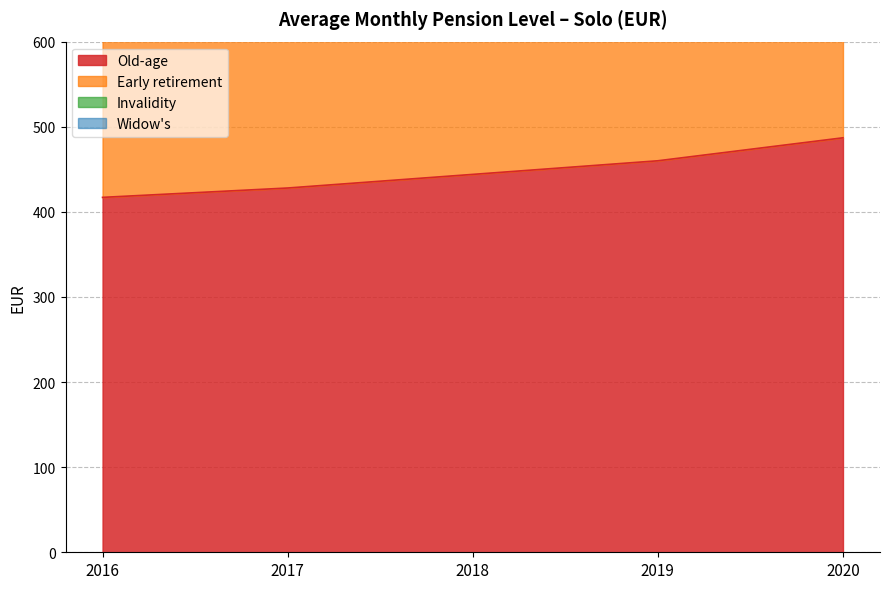

What is the value of the Old-age point at the 5th from the left?

487